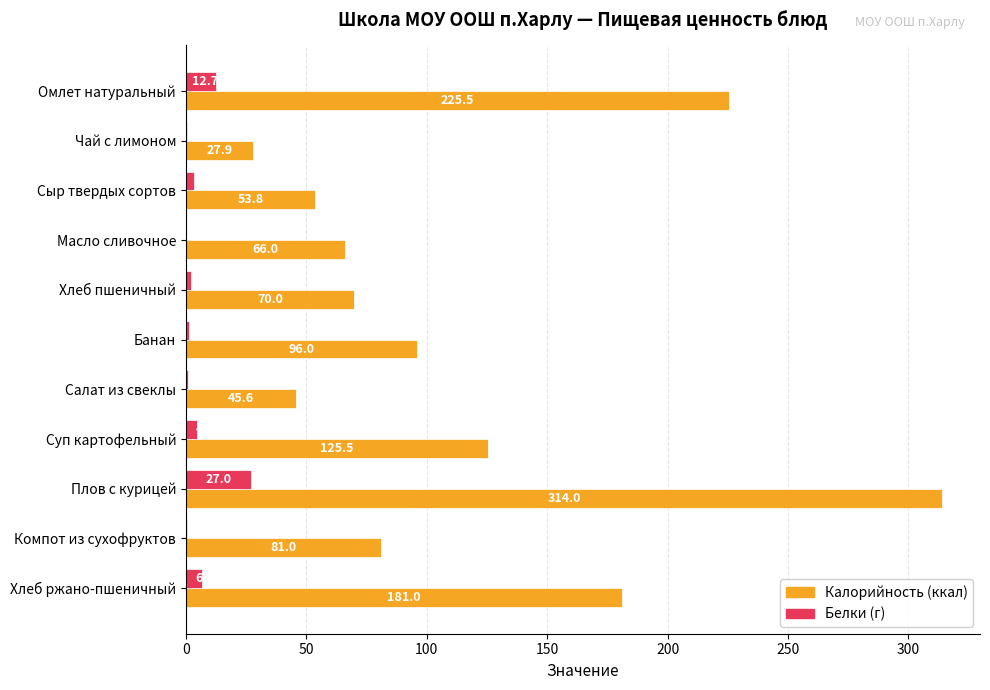

The value of Калорийность (ккал) at Плов с курицей is 563.8. True or false?

False